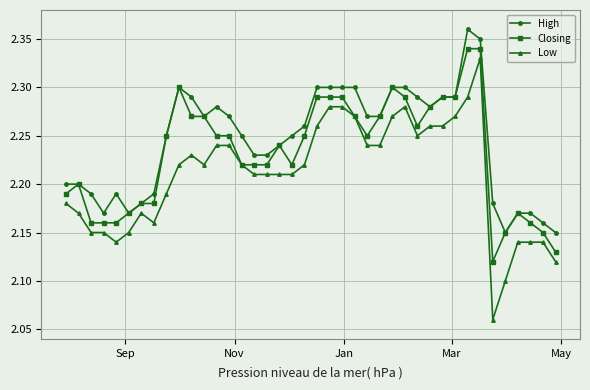

True or false: High and Low cross at least once.

False